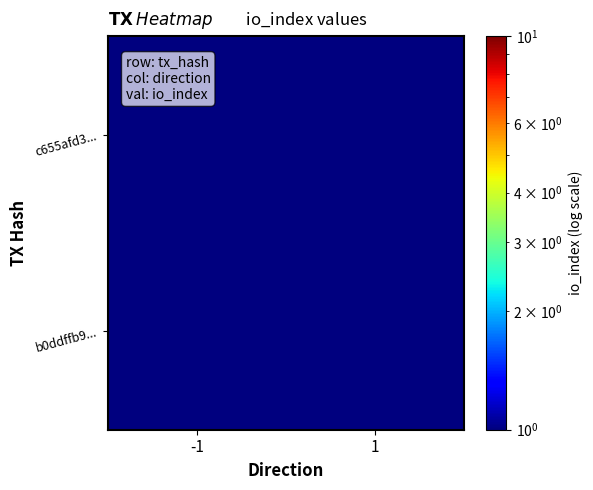

At -1, list the series in order from largest to smallest.

c655afd3..., b0ddffb9...